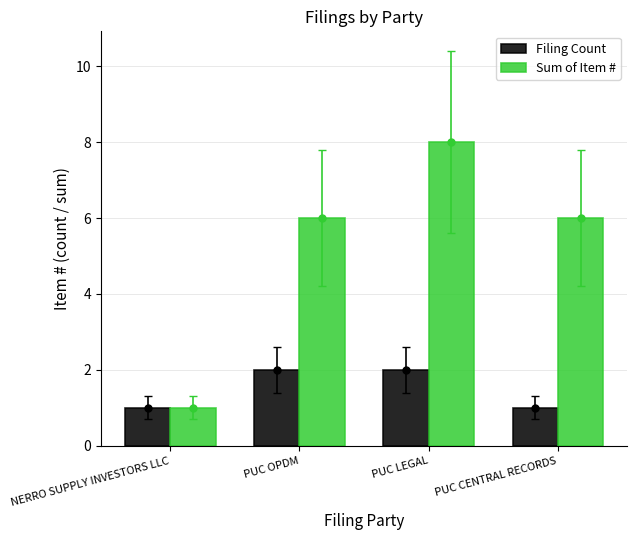

At how many categories does at least one series exceed 7?

1